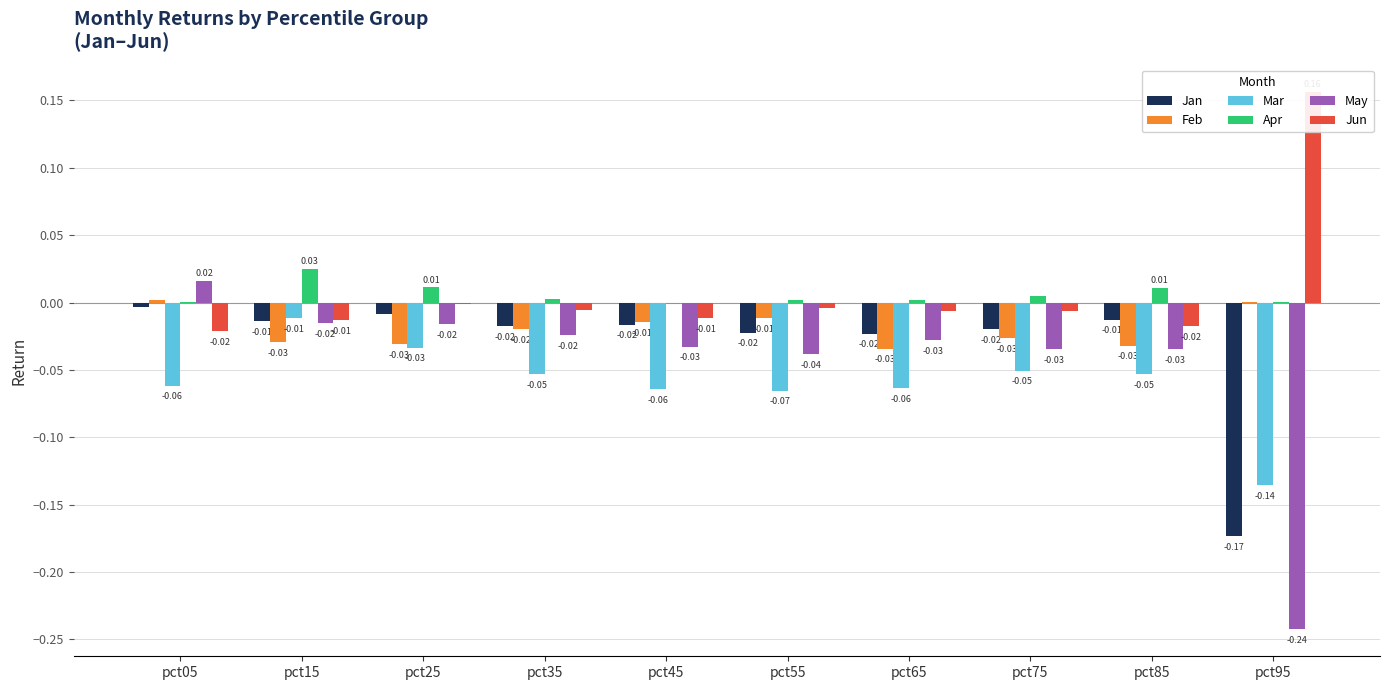

Which category has the lowest value across all series?

pct95